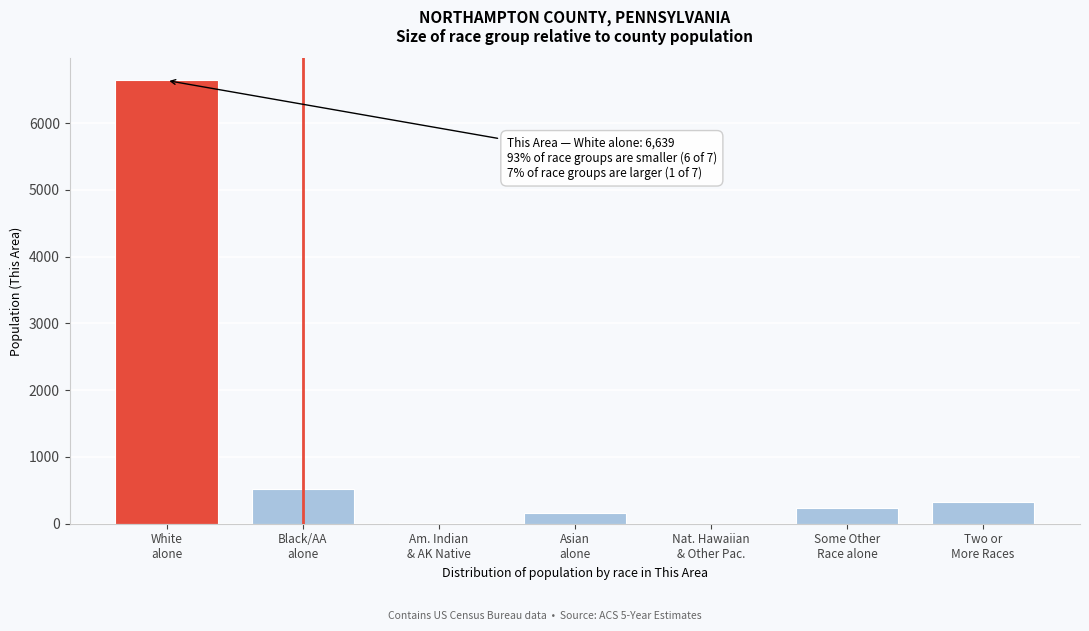

What is the sum of all values?

7896